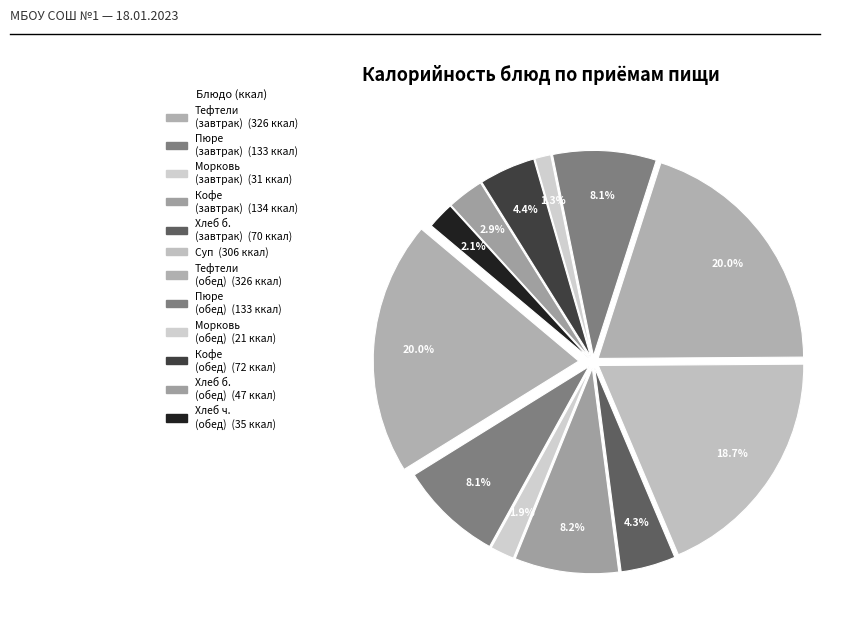

Count the number of slices in the pie.

12